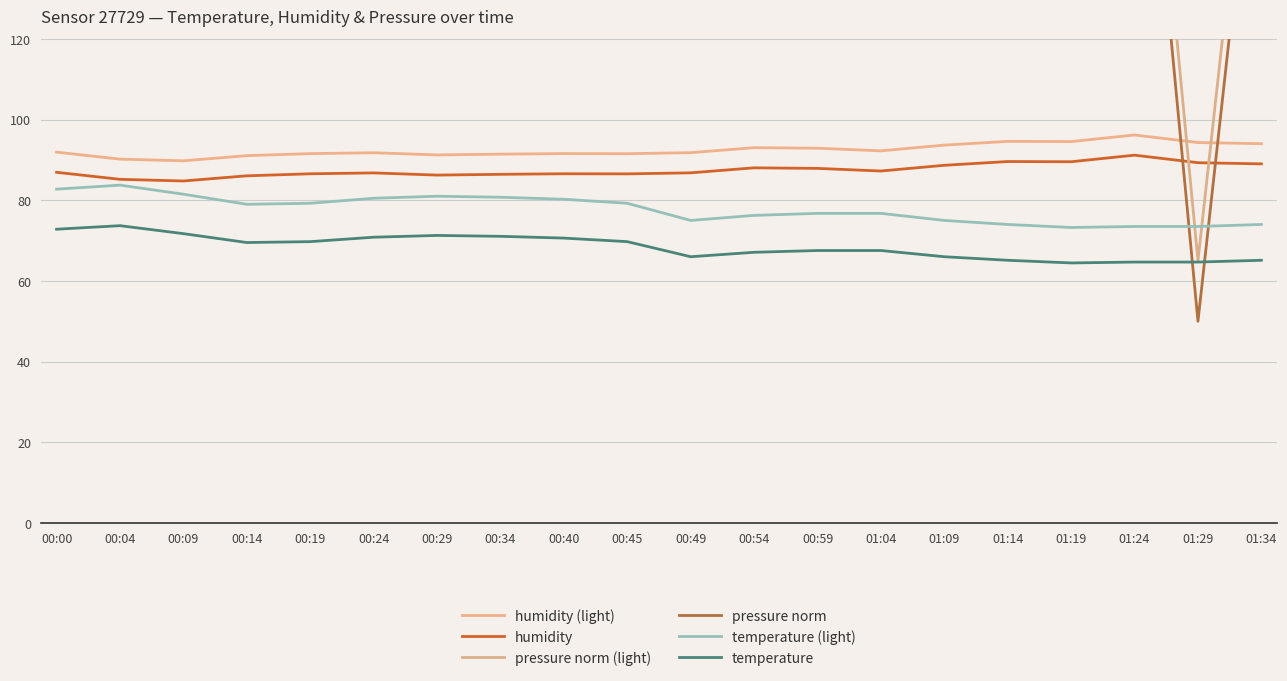

True or false: temperature (light) has a value of 80.5 at 00:24.

True